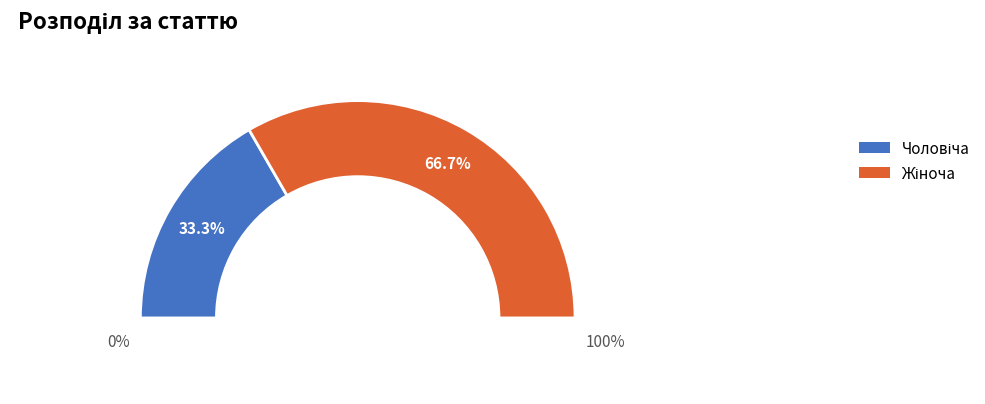

How much of the chart is everything except Чоловіча?

66.7%